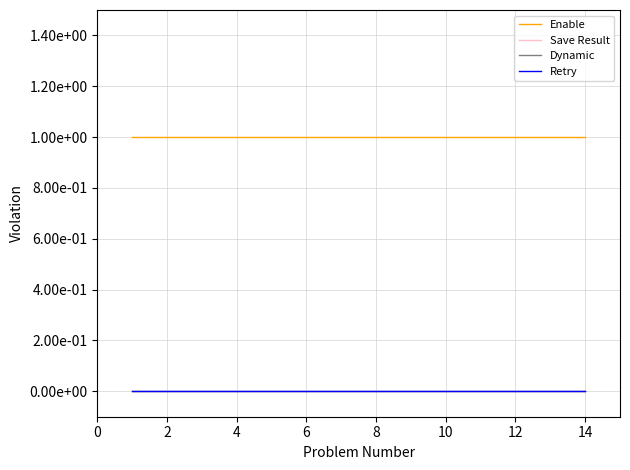

True or false: Enable and Dynamic cross at least once.

False